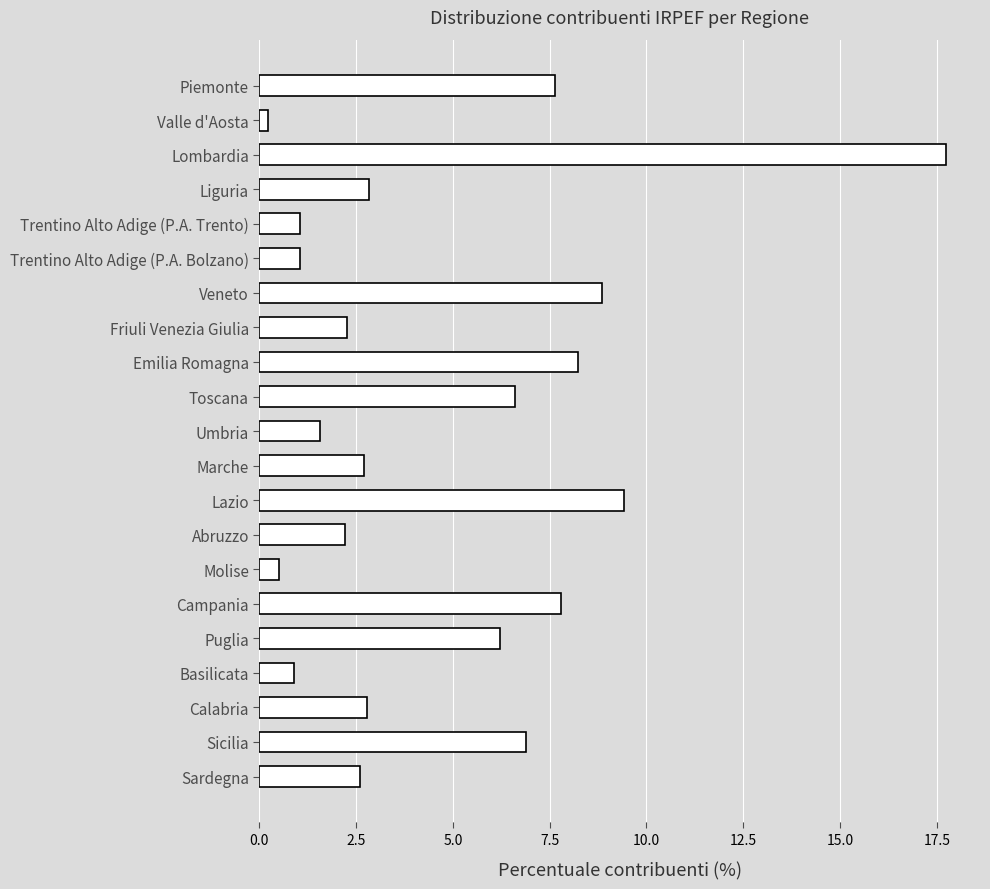

Read the value at Lombardia.

17.7